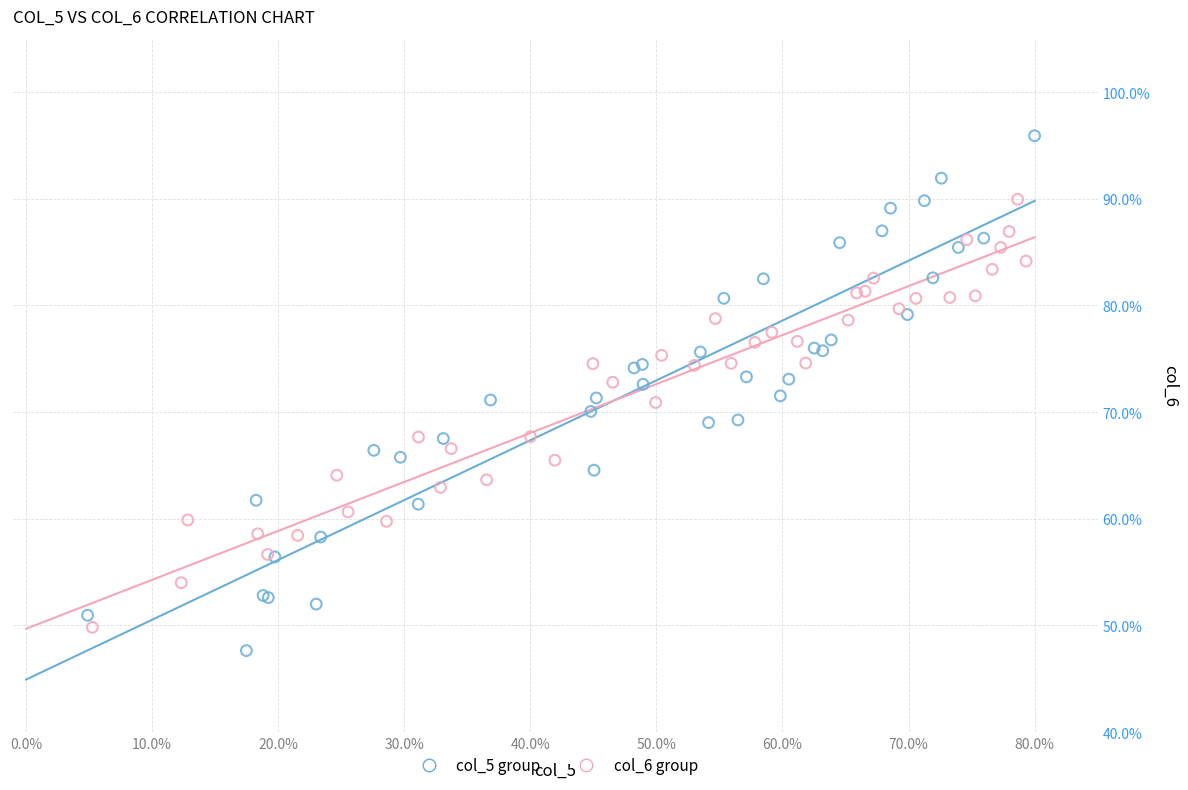

Which series contains the highest Y value?

col_5 group